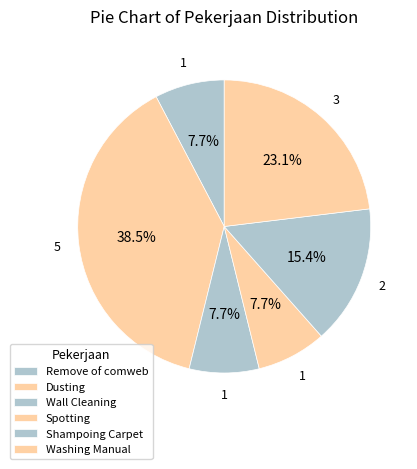

How many segments does this pie chart have?

6